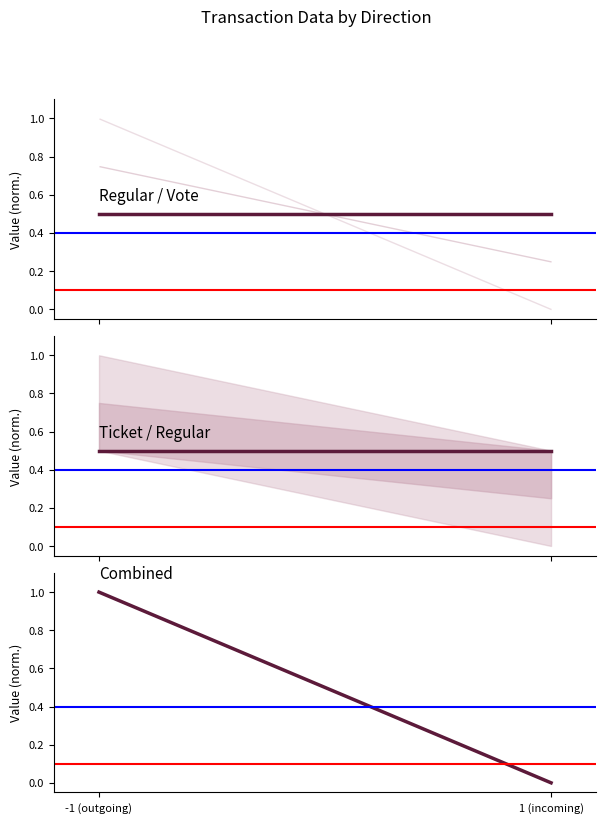

What is the total value across all series at 1 (incoming)?

1.0